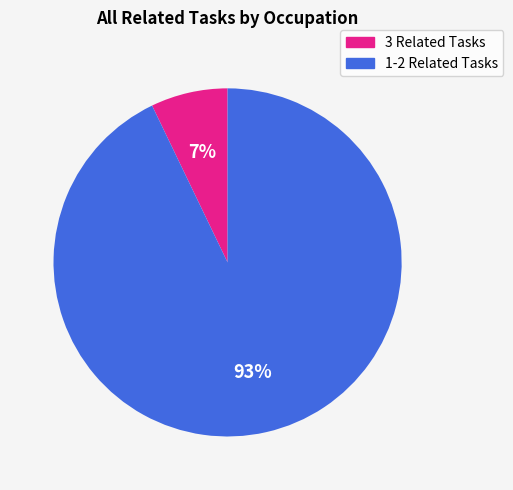

To the nearest percent, what is the difference between the largest and smallest slice percentages?

86%